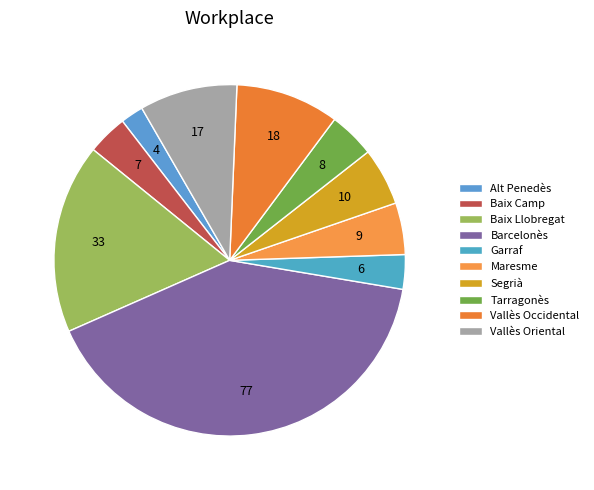

Approximately how many times larger is the value at Vallès Occidental compared to Vallès Oriental?

1.1